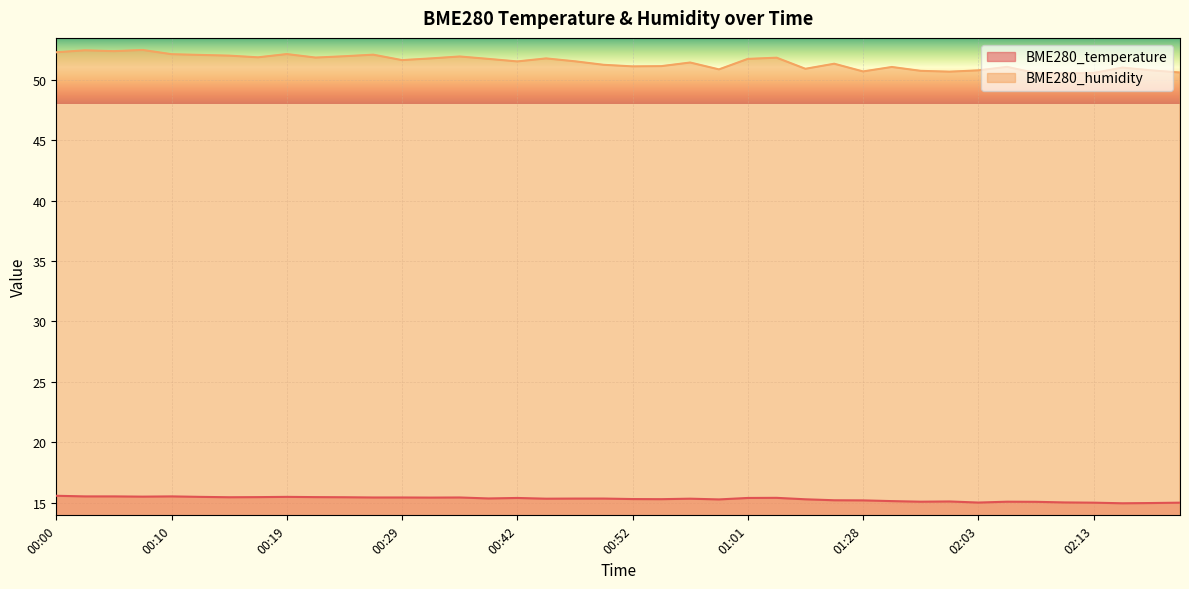

How many interior local peaks does the BME280_temperature series have?

8